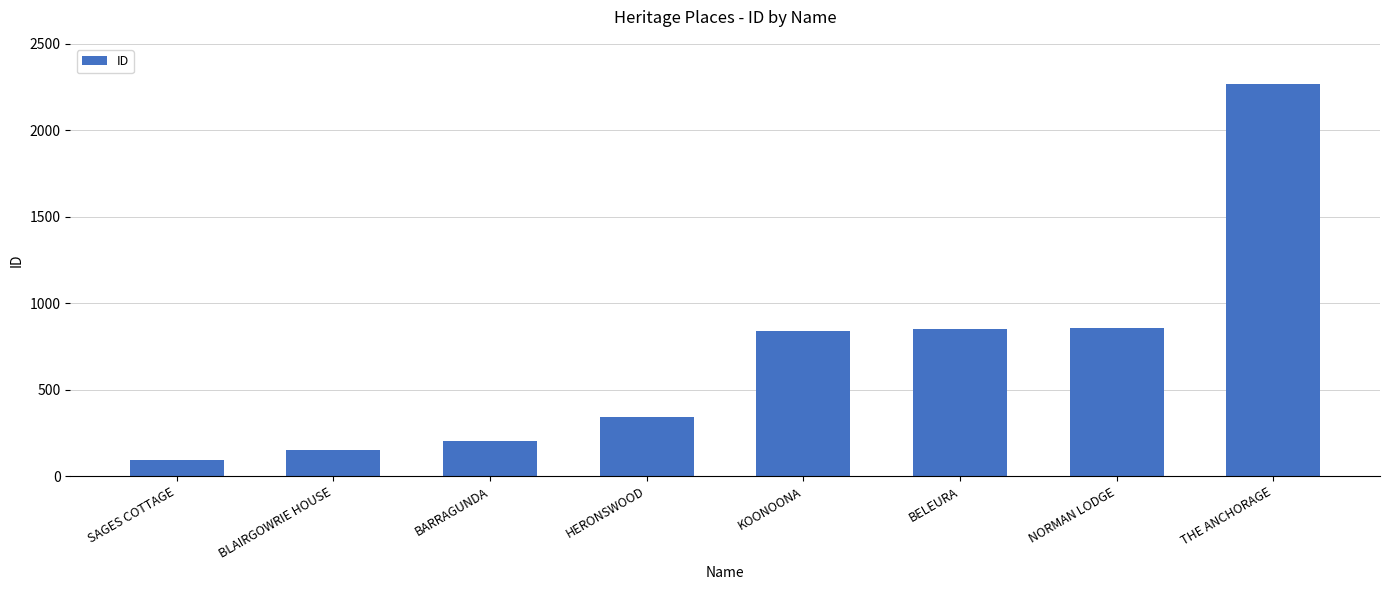

What is the difference between the values at KOONOONA and SAGES COTTAGE?

745